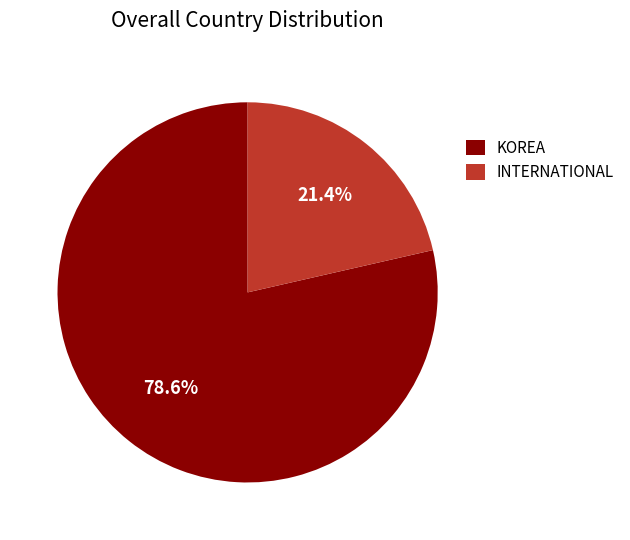

What is the ratio of the value at KOREA to the value at INTERNATIONAL?

3.7